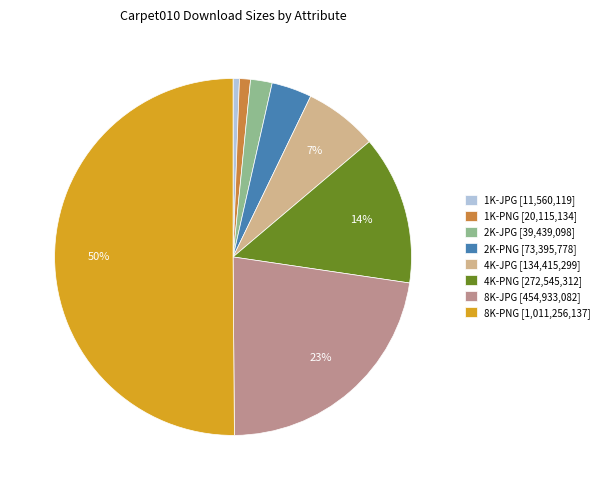

Which has a higher value, 1K-PNG [20,115,134] or 4K-JPG [134,415,299]?

4K-JPG [134,415,299]